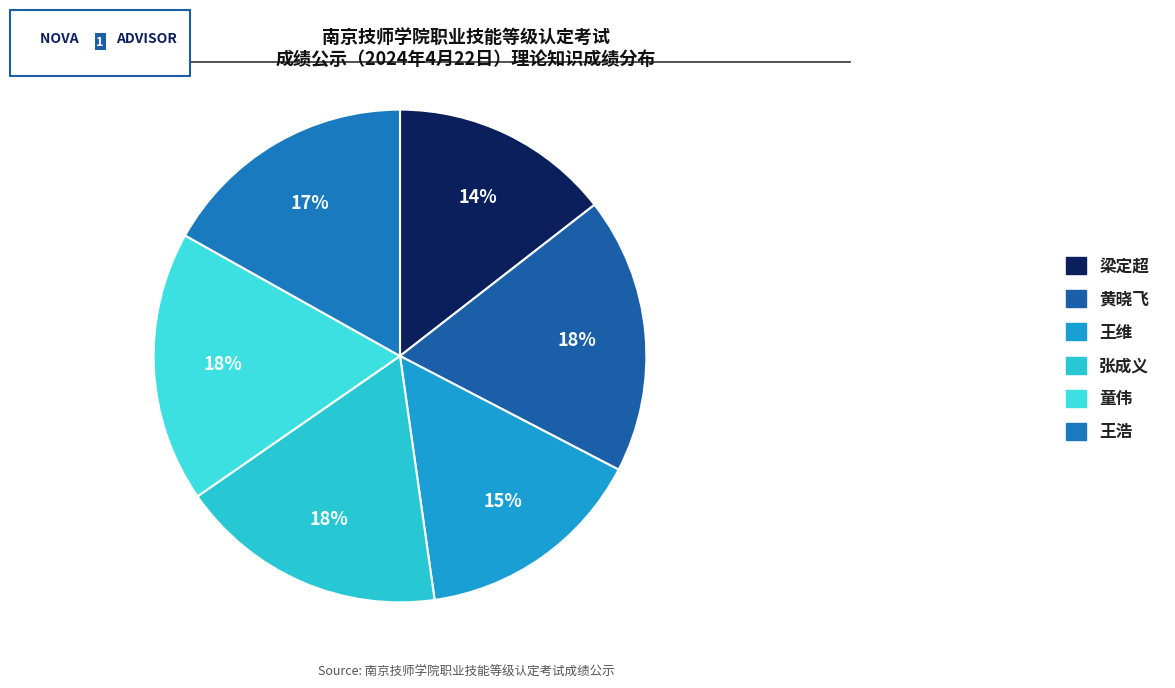

What percentage is the 张成义 slice, to the nearest percent?

18%